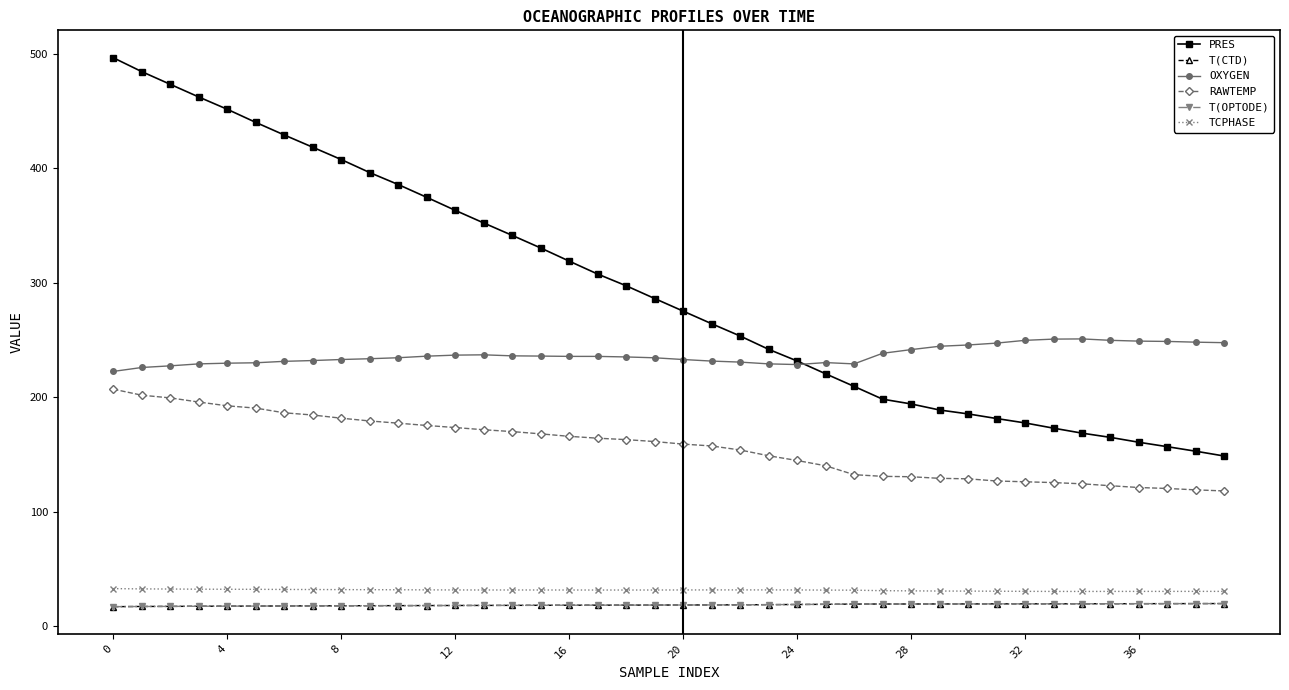

Which series has the widest spread of values?

PRES